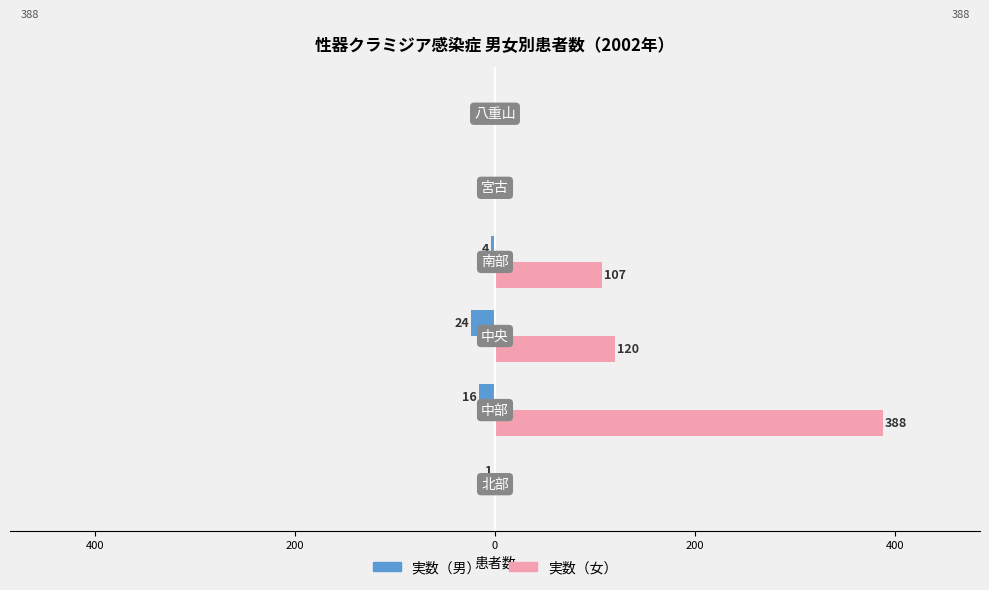

What are all the series names shown in the legend?

実数（男）, 実数（女）